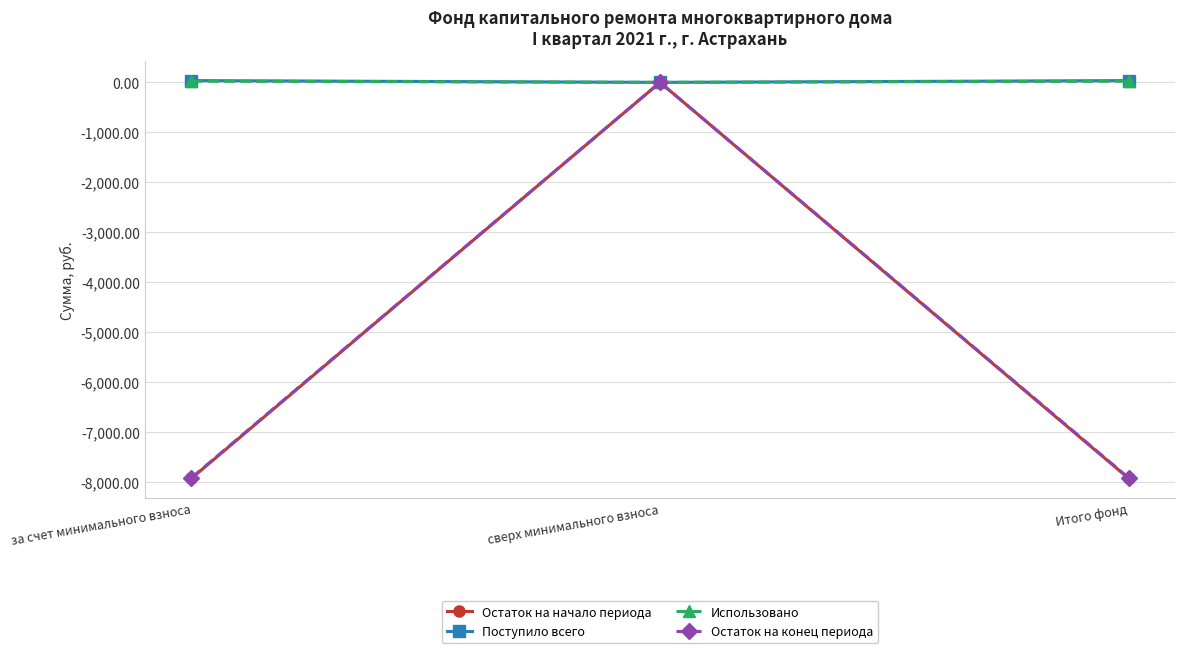

Is it true that Остаток на конец периода equals -4966.0 at за счет минимального взноса?

False